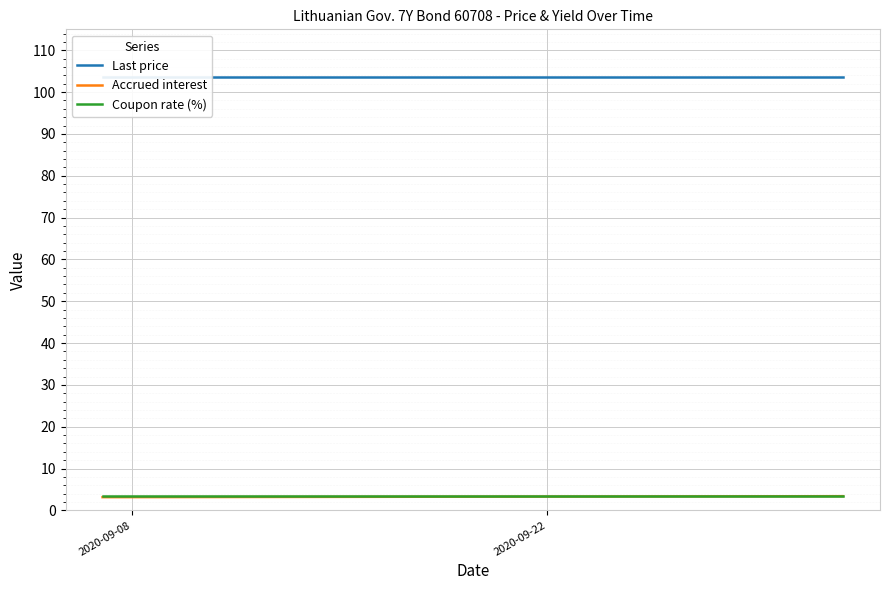

What is the maximum value for Accrued interest?

3.4